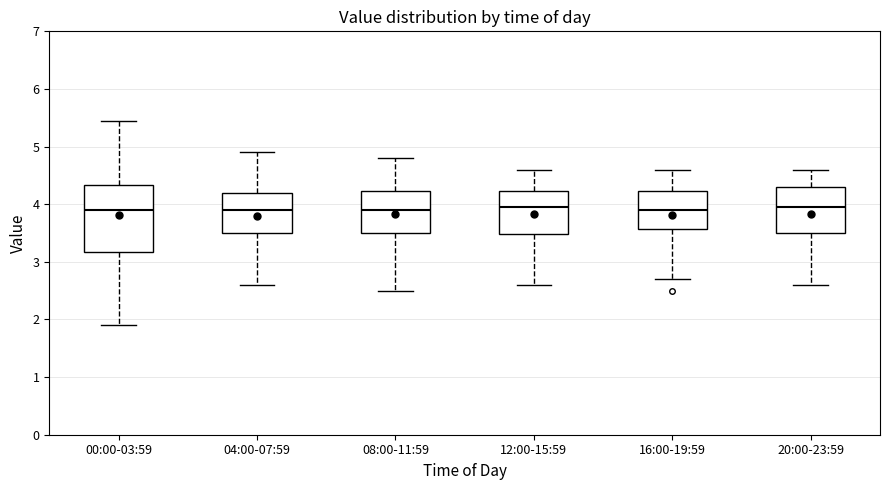

Reading left to right, transcribe this box plot: for each box, give where its median line is, the range the box spans, and where its two whiskers end, as read against the y-axis. The values are not printed on the chart, so give them approximately, as read against the axis.

00:00-03:59: median 3.9, box 3.2 to 4.3, whiskers 1.9 to 5.5
04:00-07:59: median 3.9, box 3.5 to 4.2, whiskers 2.6 to 4.9
08:00-11:59: median 3.9, box 3.5 to 4.2, whiskers 2.5 to 4.8
12:00-15:59: median 4.0, box 3.5 to 4.2, whiskers 2.6 to 4.6
16:00-19:59: median 3.9, box 3.6 to 4.2, whiskers 2.7 to 4.6
20:00-23:59: median 4.0, box 3.5 to 4.3, whiskers 2.6 to 4.6